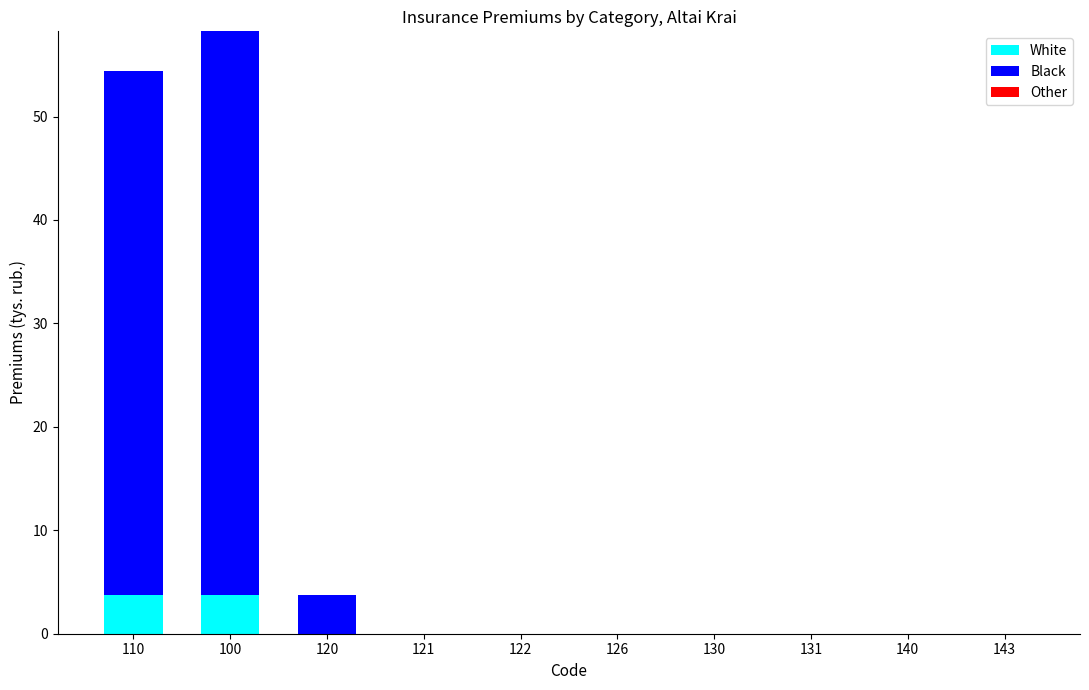

At which category is the sum across all series the highest?

100